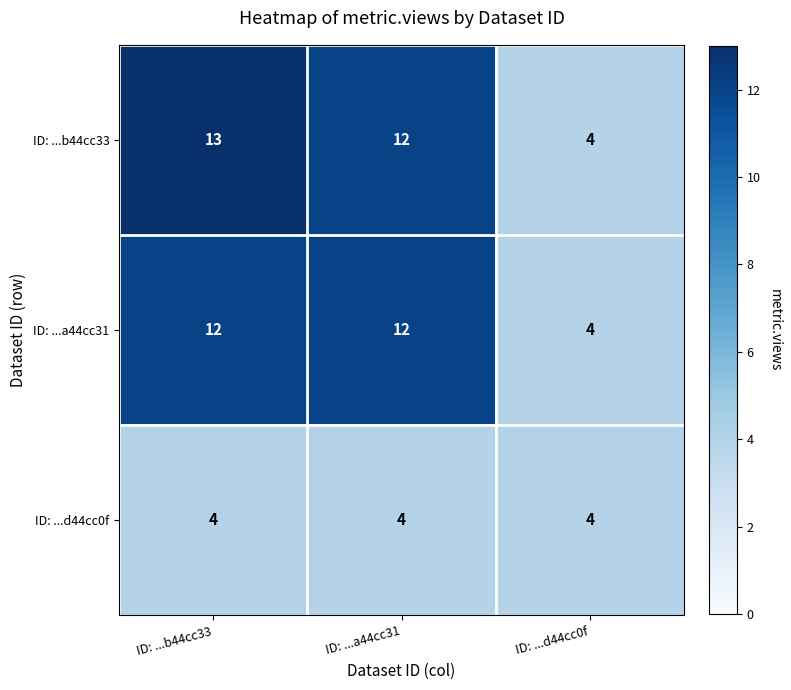

What is the lowest value of the ID: ...b44cc33 series?

4